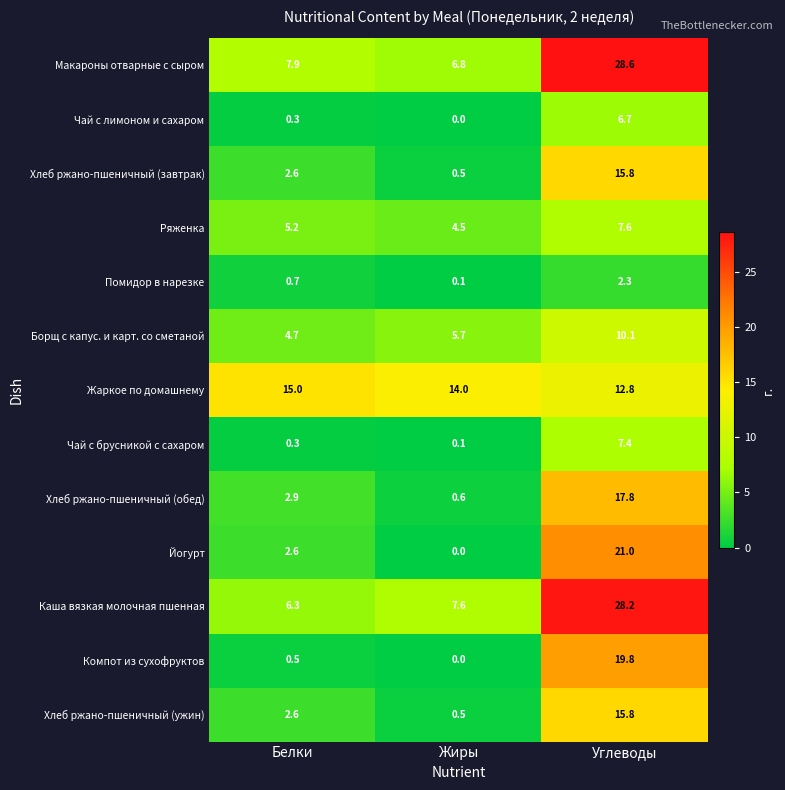

The Каша вязкая молочная пшенная series shows 48.7 at Углеводы. True or false?

False